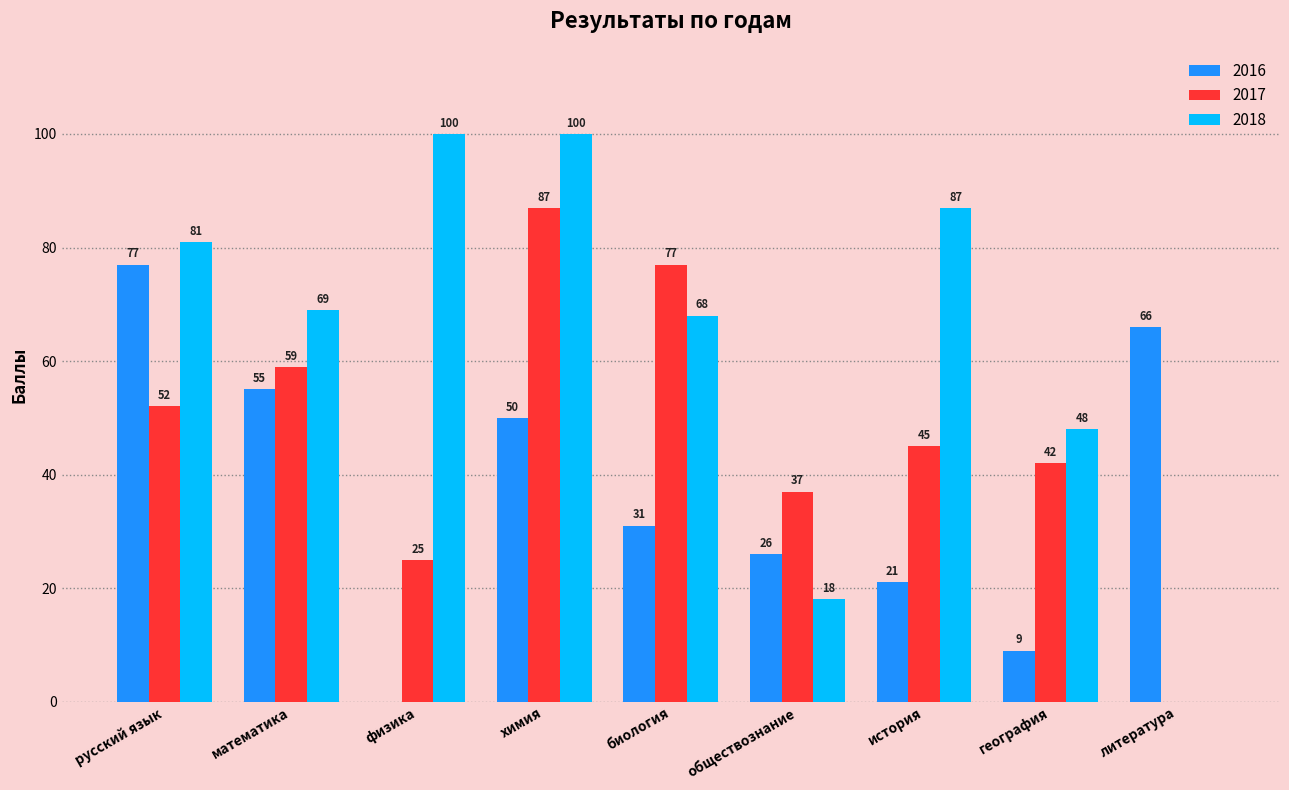

Which series changed the most between обществознание and история?

2018